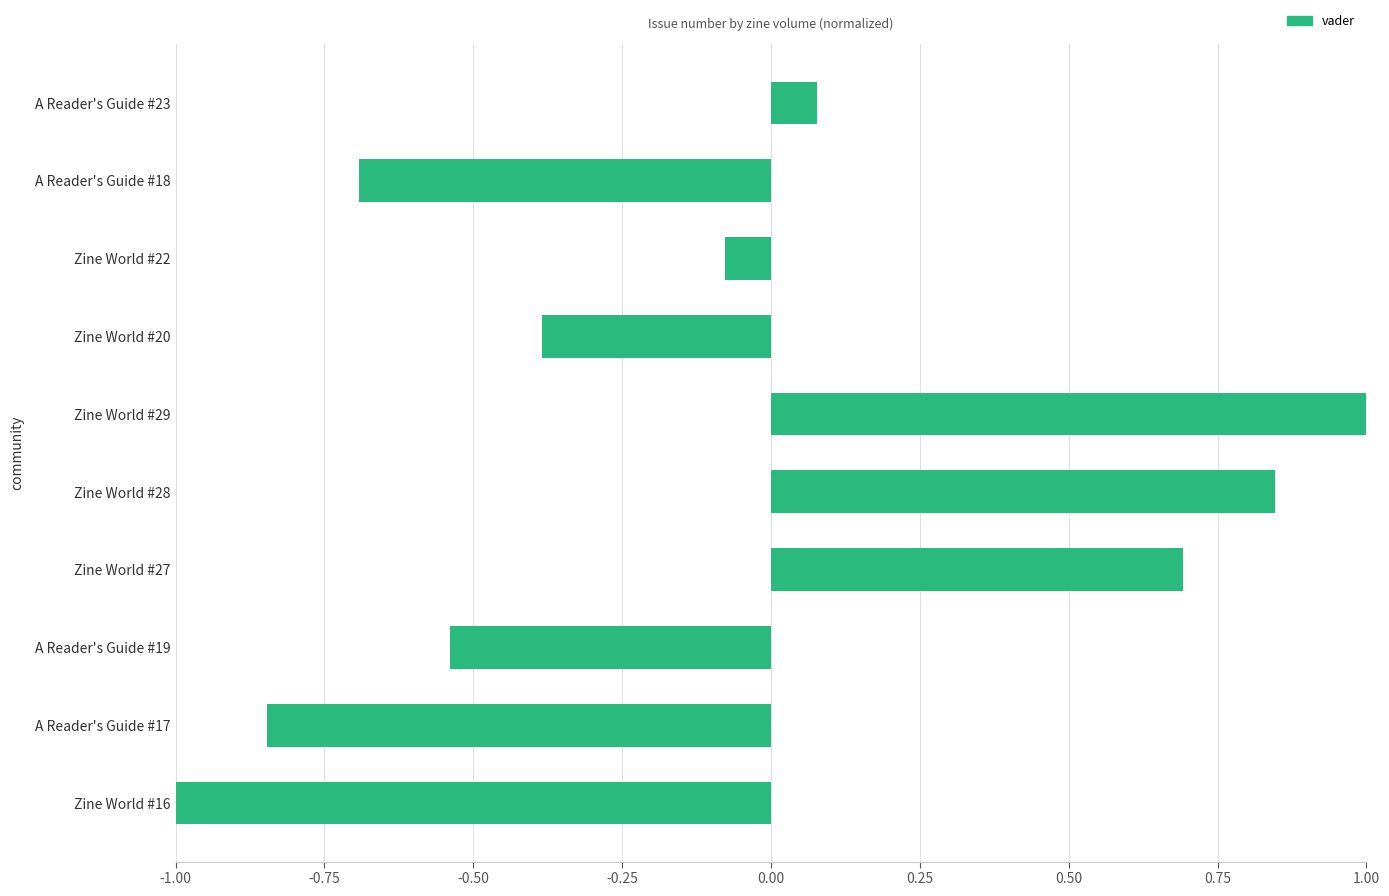

The value at Zine World #20 is -0.4. True or false?

True